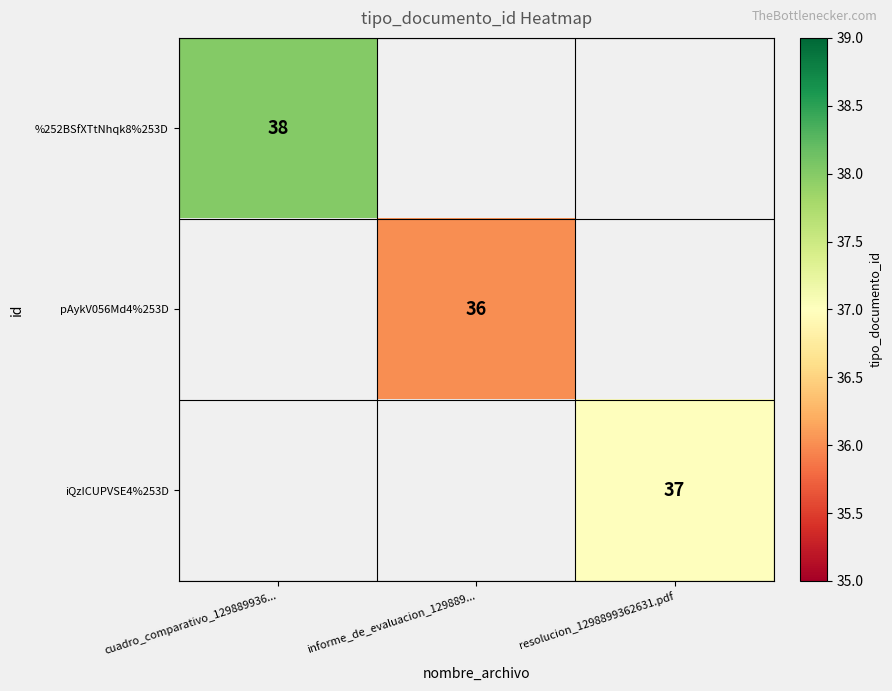

The pAykV056Md4%253D series shows 61 at informe_de_evaluacion_129889.... True or false?

False